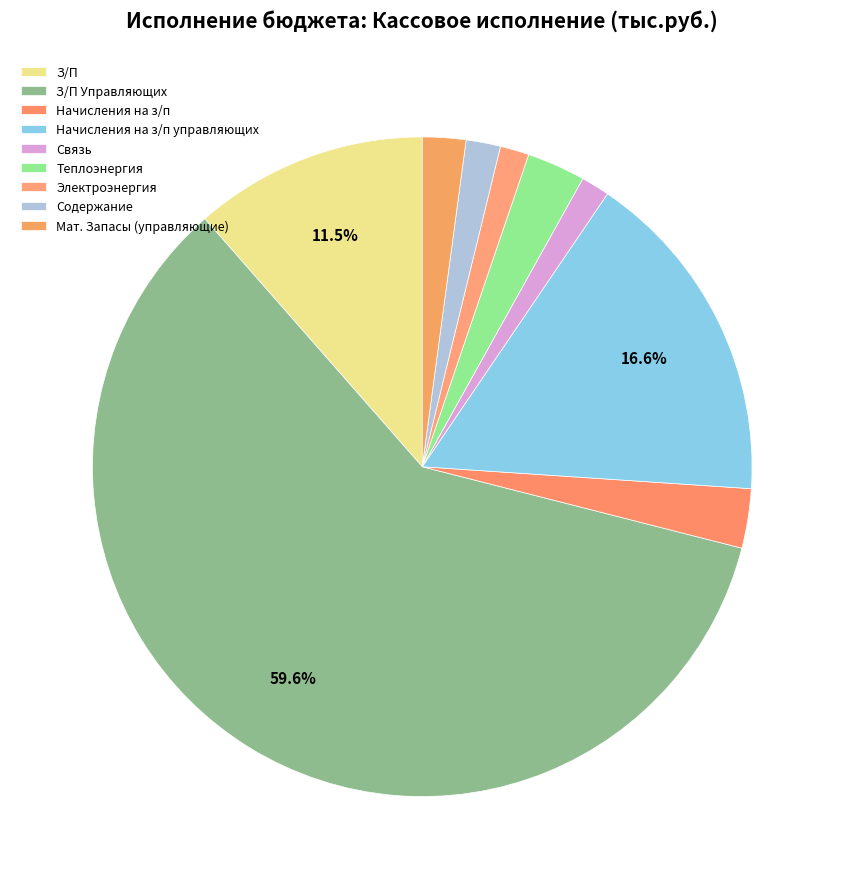

To the nearest percent, what is the average slice percentage?

11%